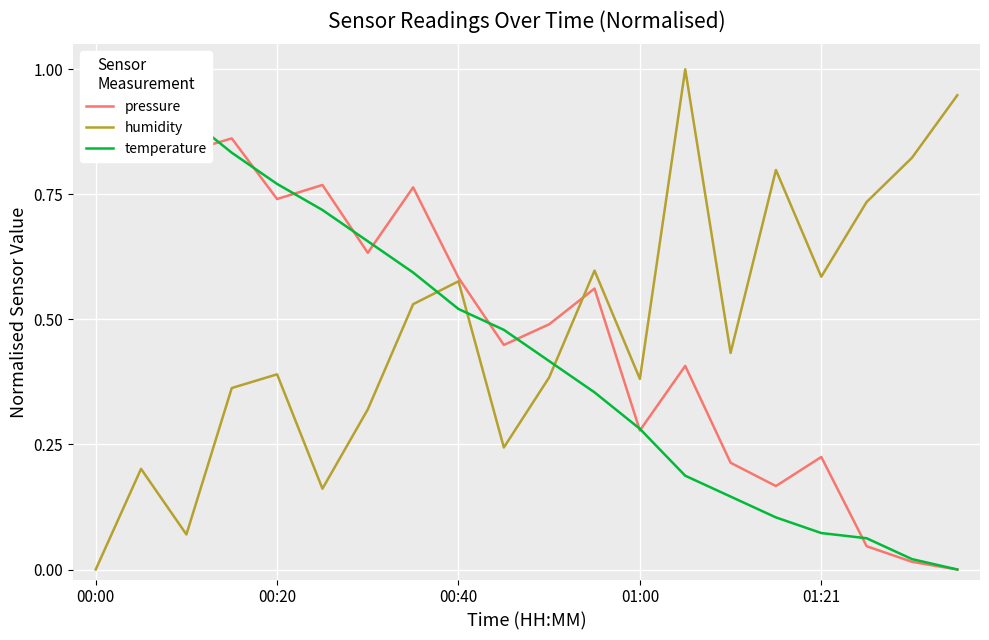

List the series in order of their peak value, lowest first.

pressure, humidity, temperature